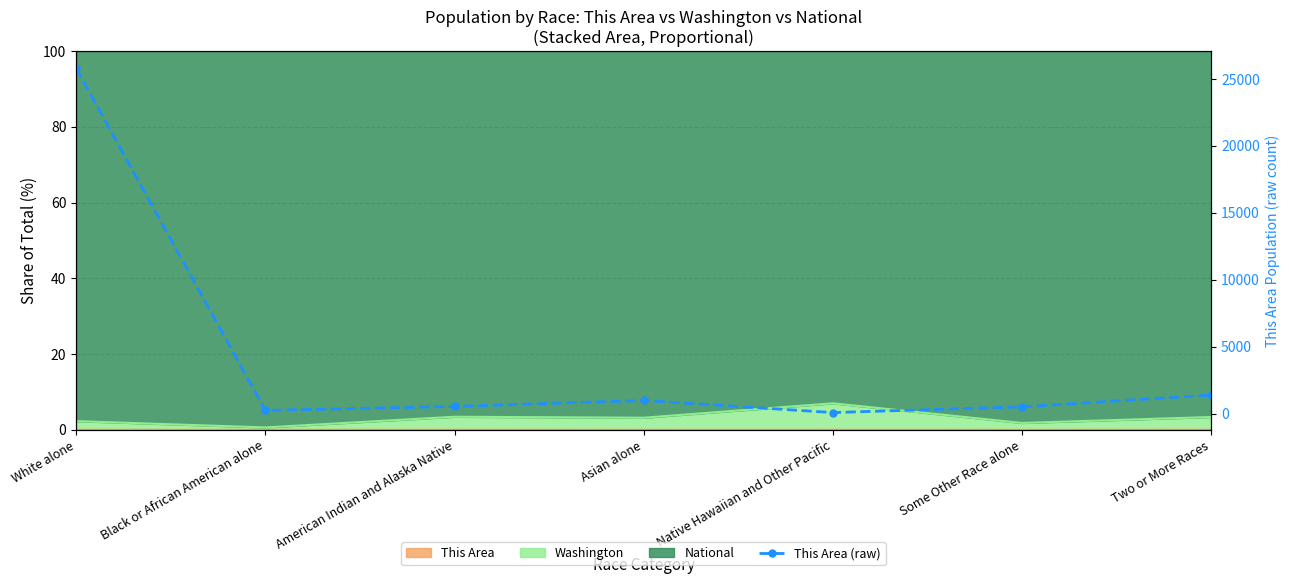

At which category does the data reach its first local valley?

Black or African American alone